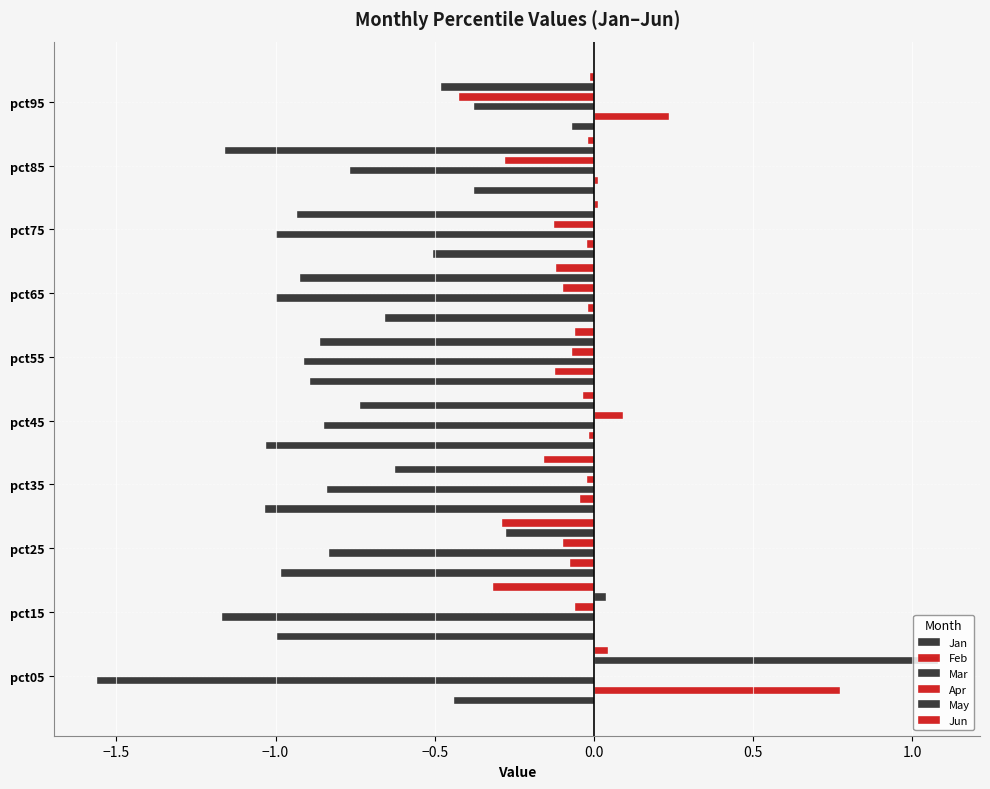

What is the greatest value displayed?

1.1